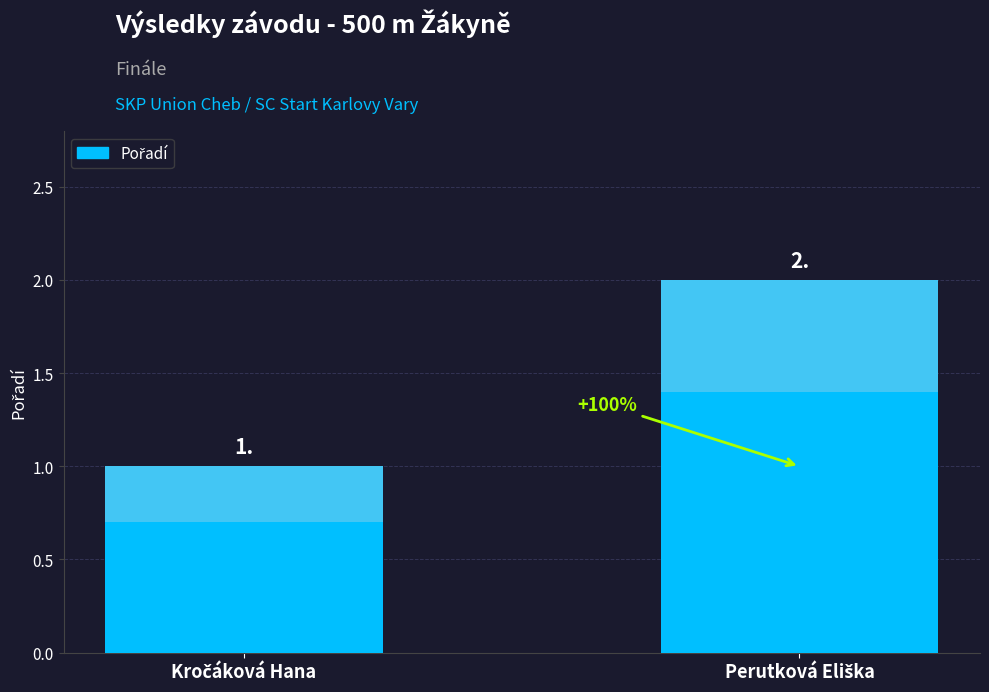

Count the number of data series in this chart.

1